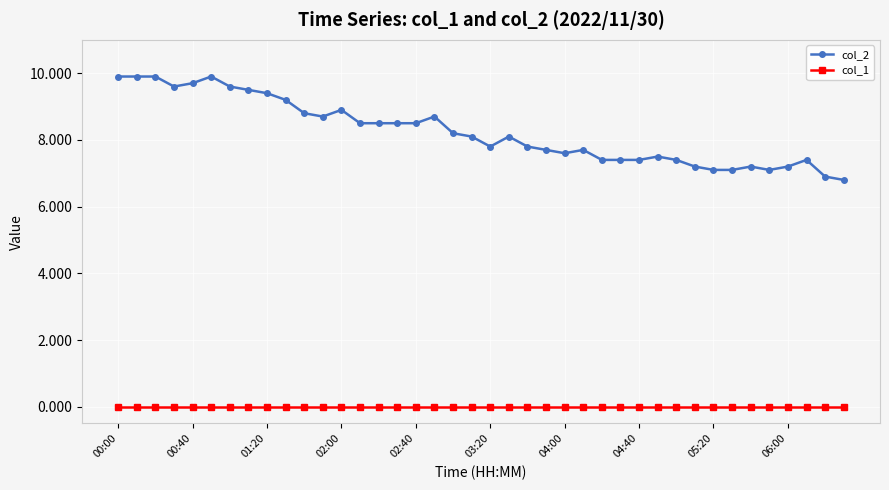

True or false: col_2 and col_1 intersect in this chart.

False